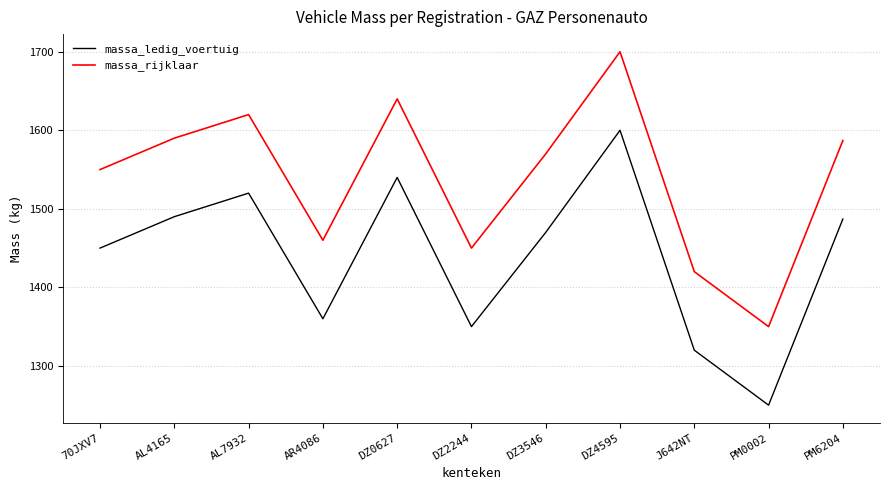

At which category does massa_rijklaar reach its first local valley?

AR4086